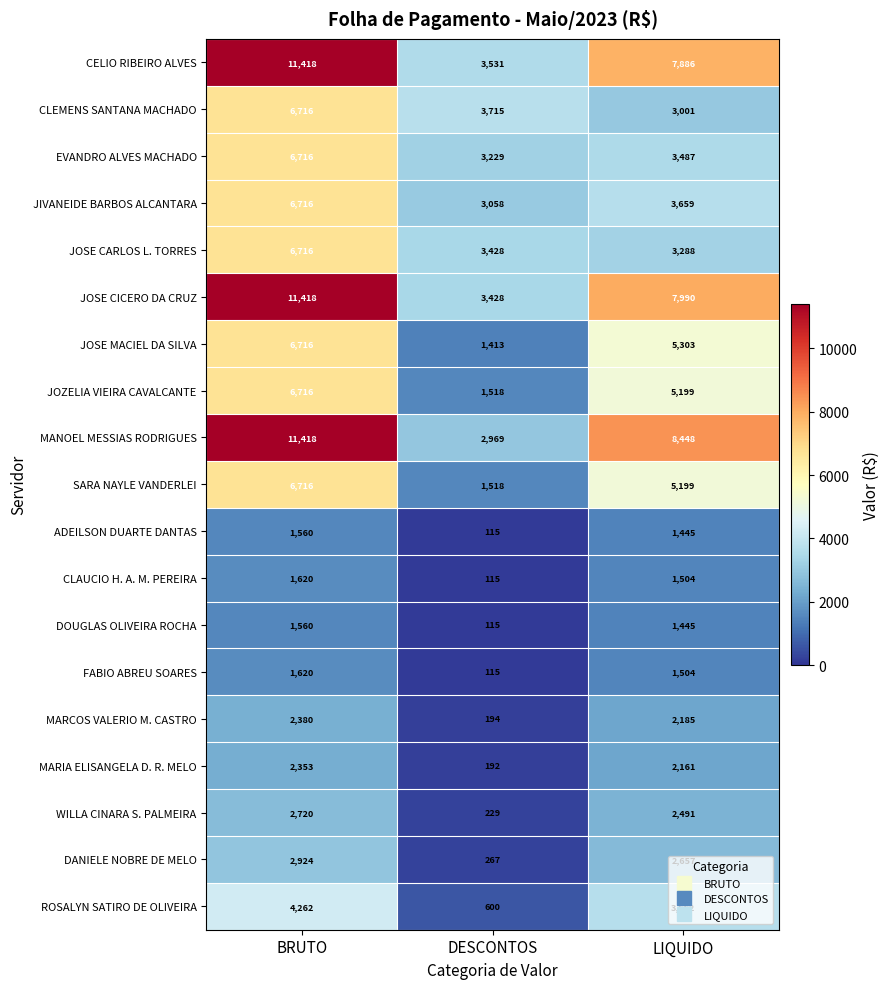

True or false: ROSALYN SATIRO DE OLIVEIRA has a value of 326 at DESCONTOS.

False